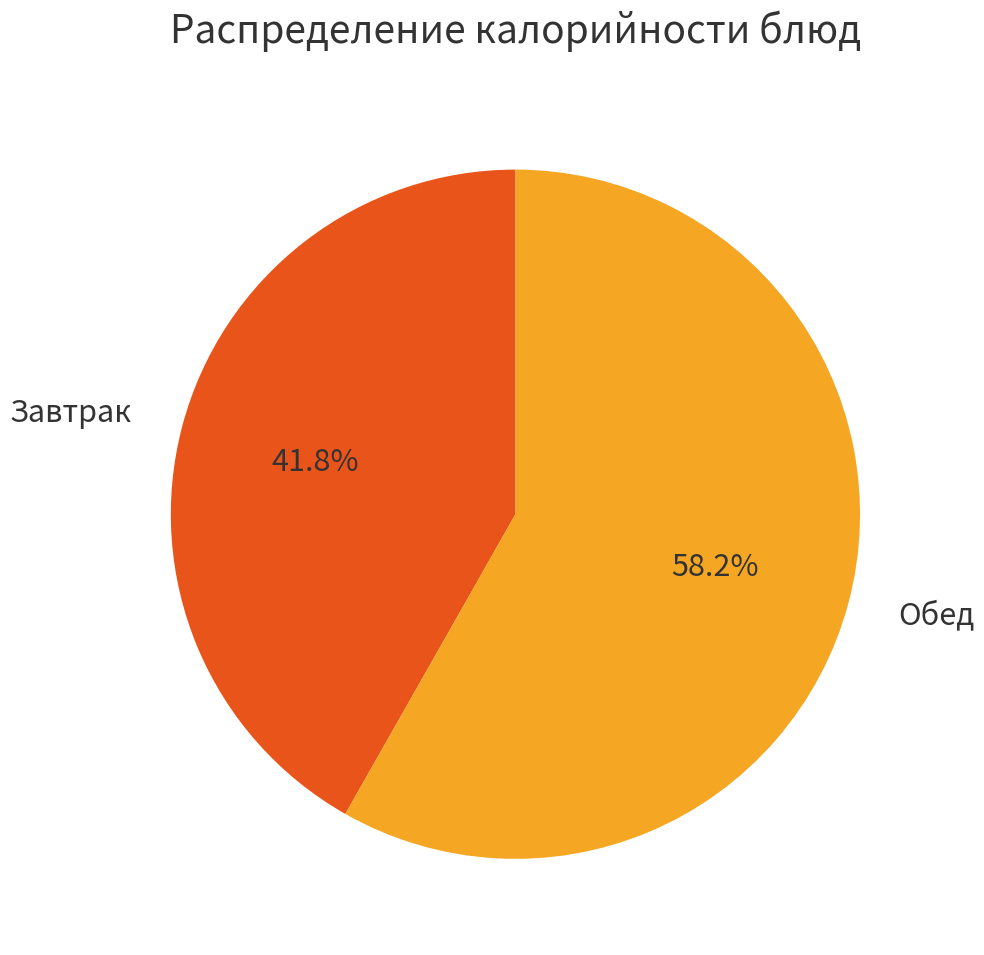

Rank the categories by value from highest to lowest.

Обед, Завтрак